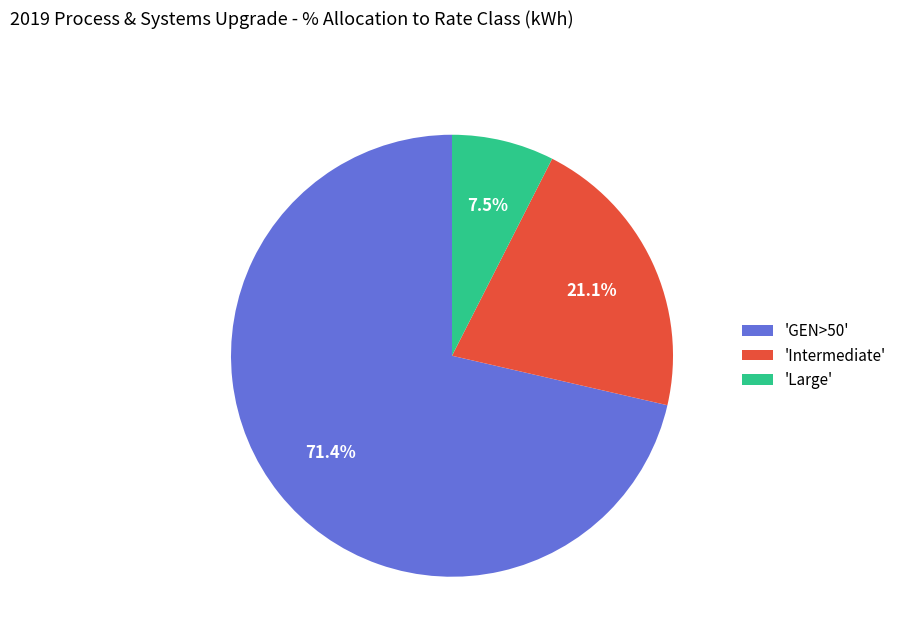

What is the total percentage of 'Intermediate' and 'Large'?

28.6%